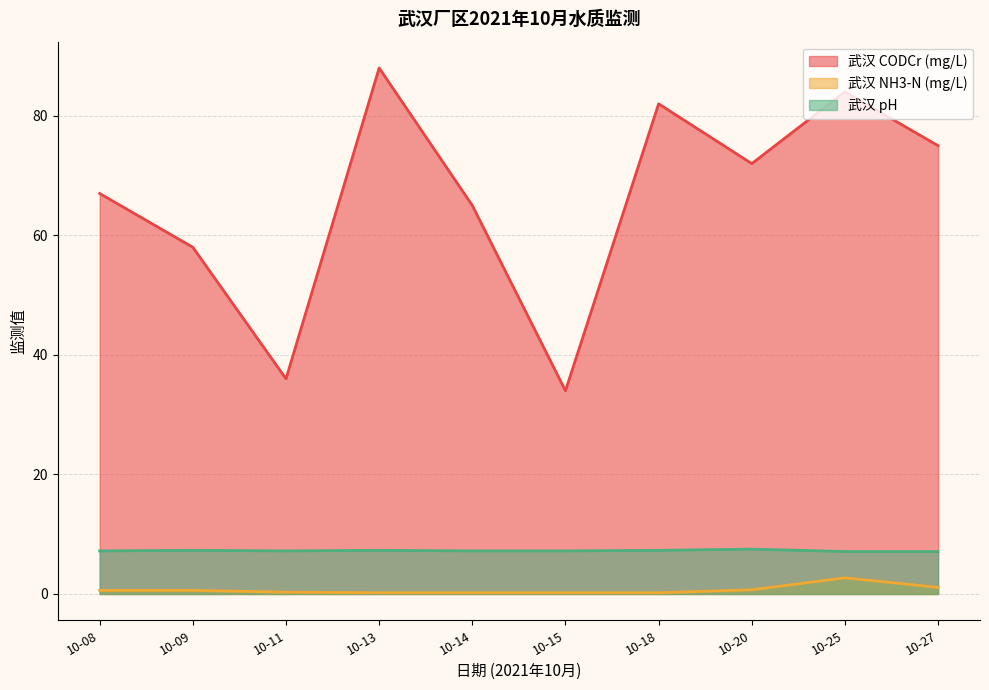

How many values in the 武汉 CODCr (mg/L) series are below 72?

5